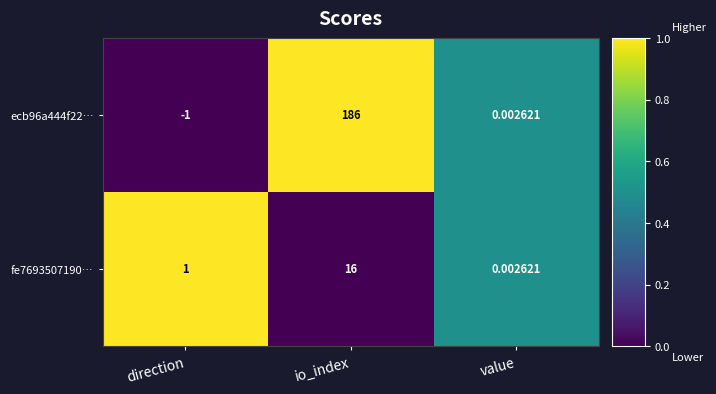

At which category is the sum across all series the highest?

io_index